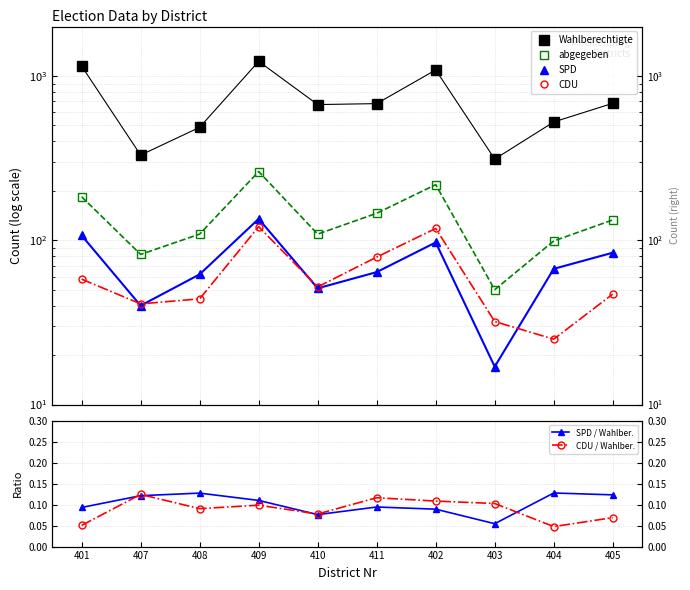

What is the value of the SPD point at the 9th from the left?

67.0